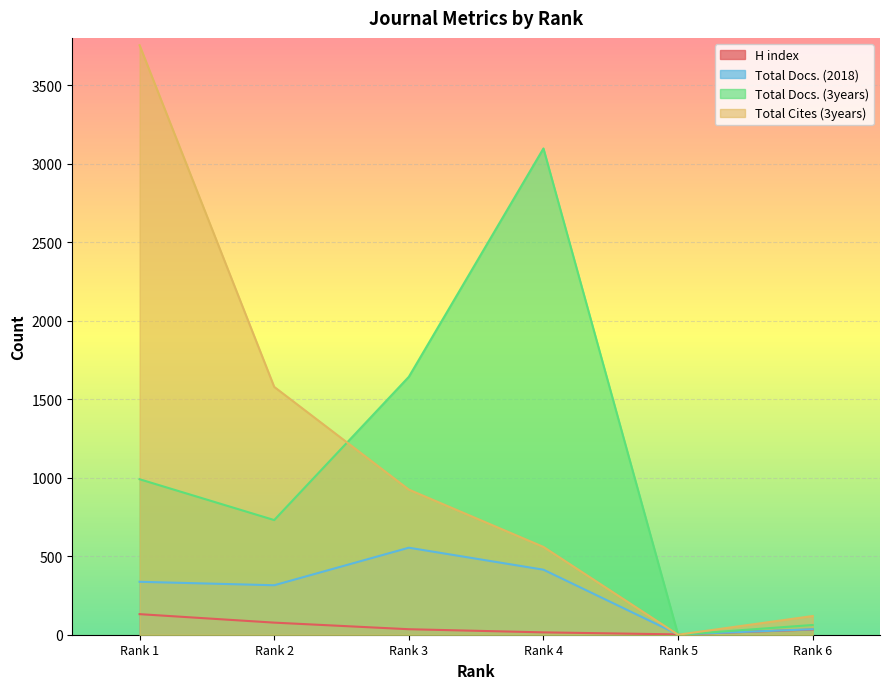

What is the total value across all series at Rank 2?

2700